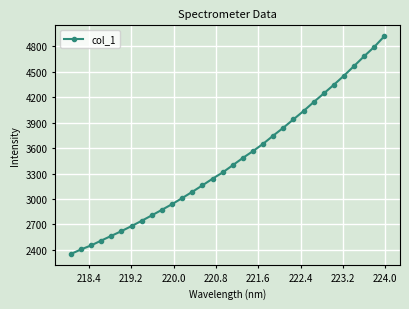

What is the maximum value shown in the chart?

4920.9